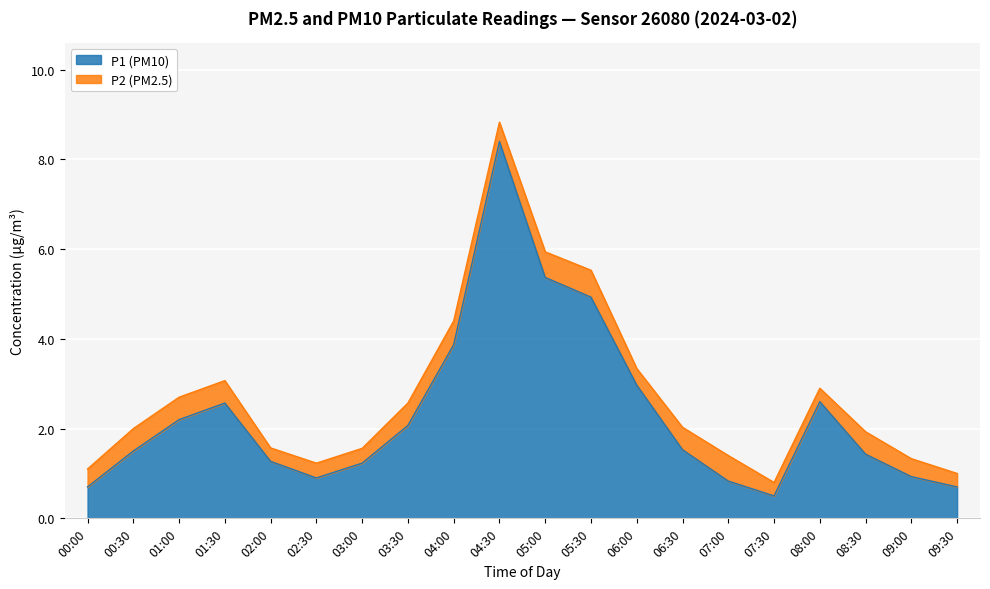

The chart shows a value of 0.9 at 09:00. True or false?

True